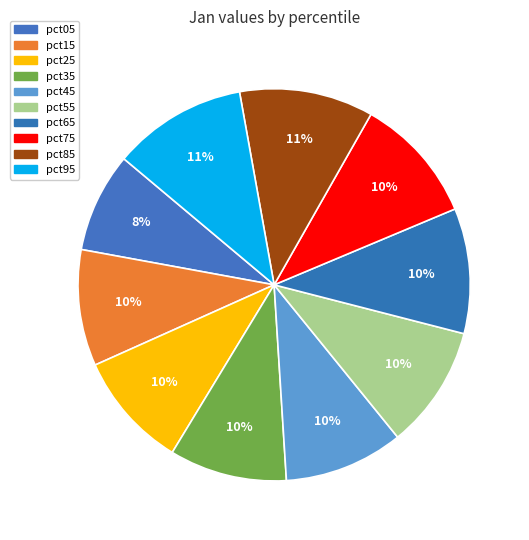

Rank the categories by value from highest to lowest.

pct95, pct85, pct75, pct65, pct55, pct45, pct35, pct25, pct15, pct05